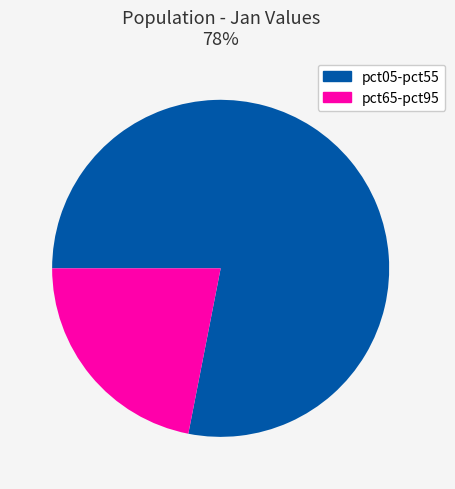

Is the sum of pct05 and pct35 greater than half?

No